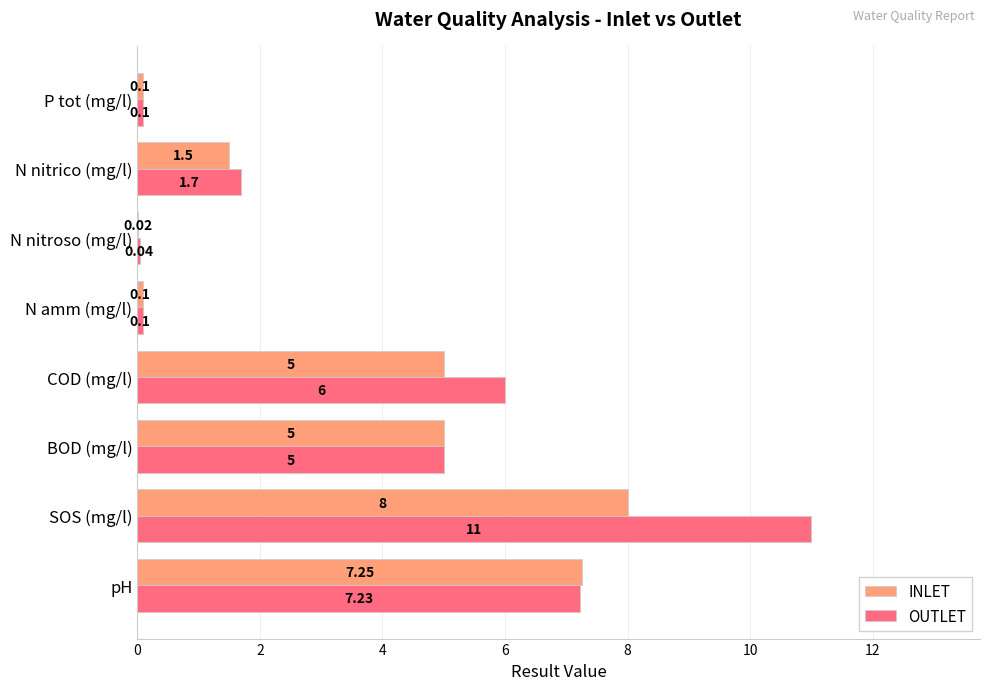

How many categories are shown in the chart?

8